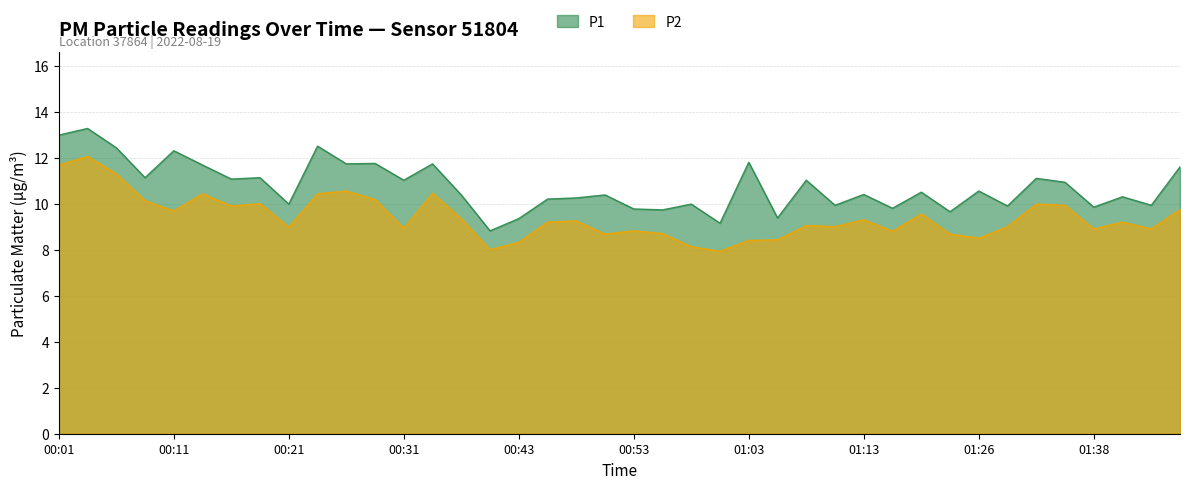

What is the difference between the P1 values at 01:26 and 00:26?

1.2